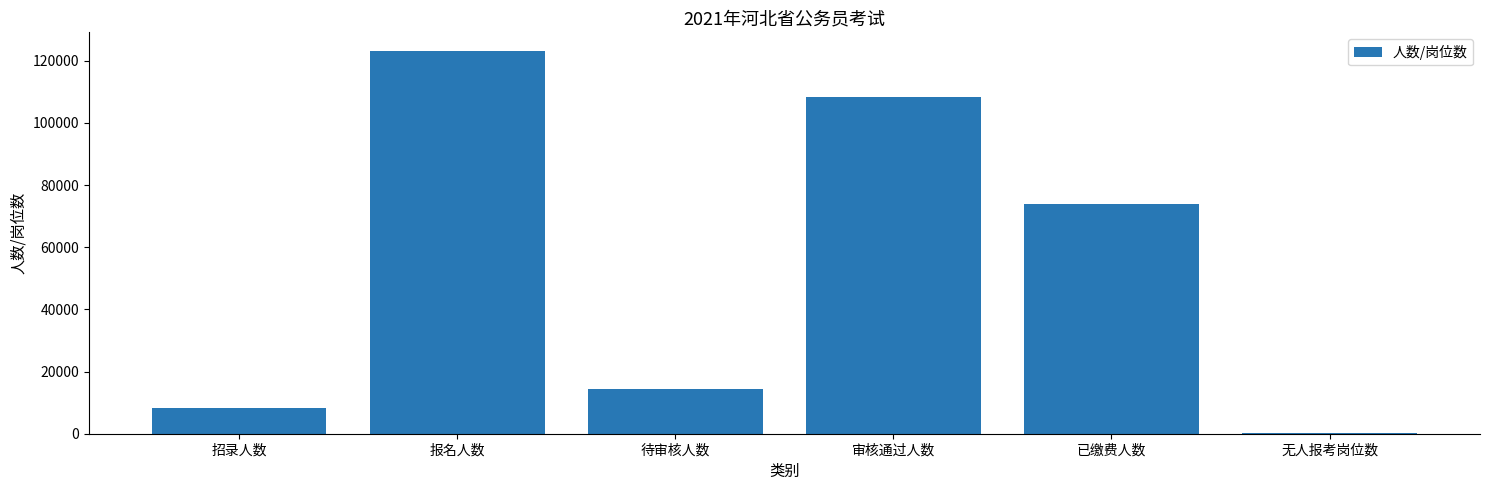

Count the number of data series in this chart.

1